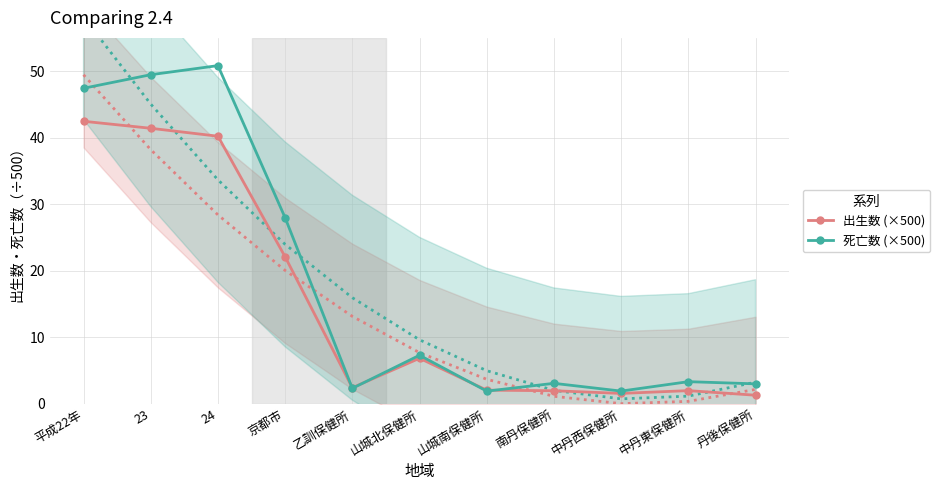

What is the difference between the highest and lowest values at 山城北保健所?

0.5